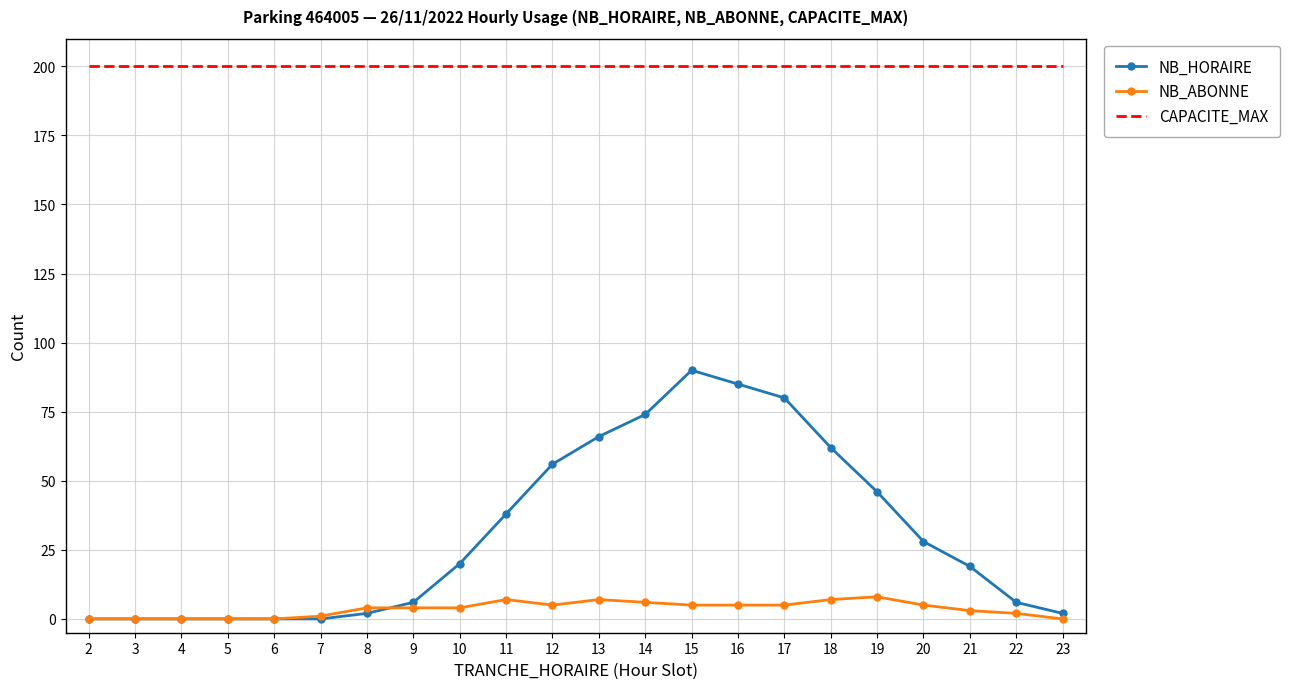

Rank the series at 14 from highest to lowest value.

CAPACITE_MAX, NB_HORAIRE, NB_ABONNE